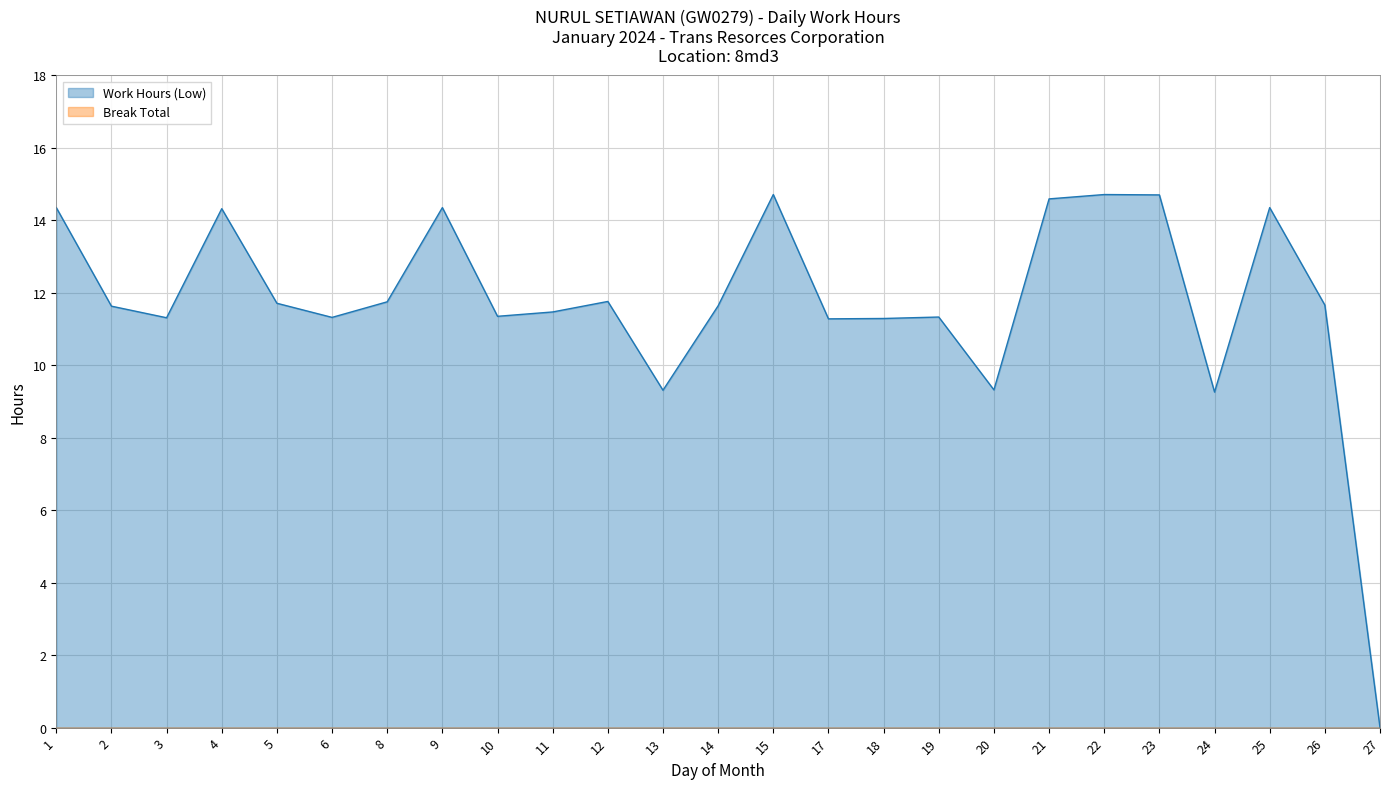

True or false: the data has more than 2 interior local peaks.

True